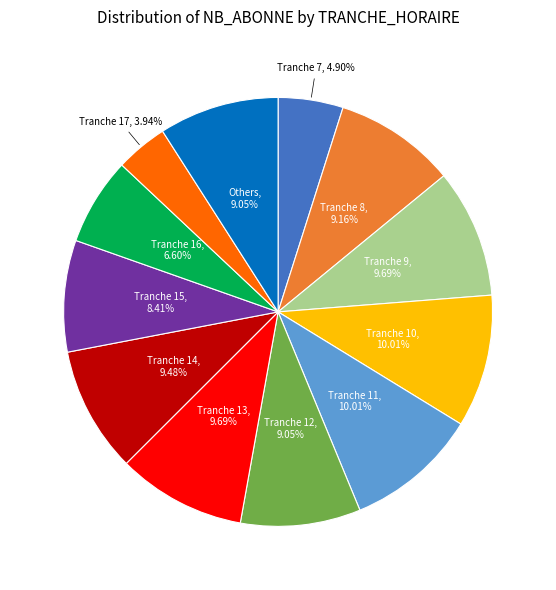

Is there a majority slice in this chart?

No